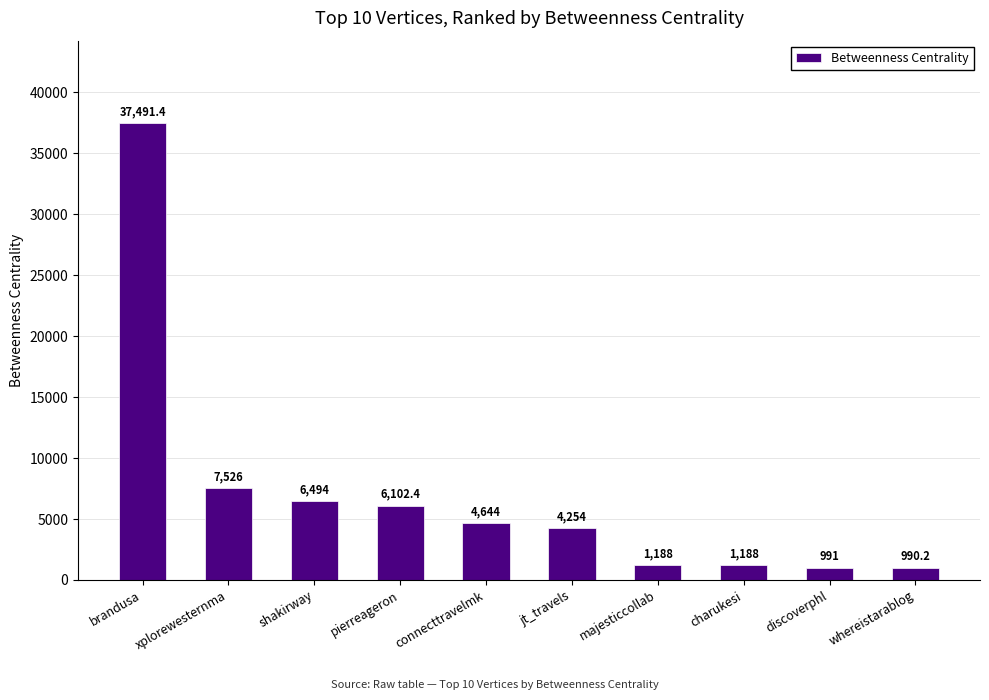

Is it true that the value at jt_travels is 1606.8?

False